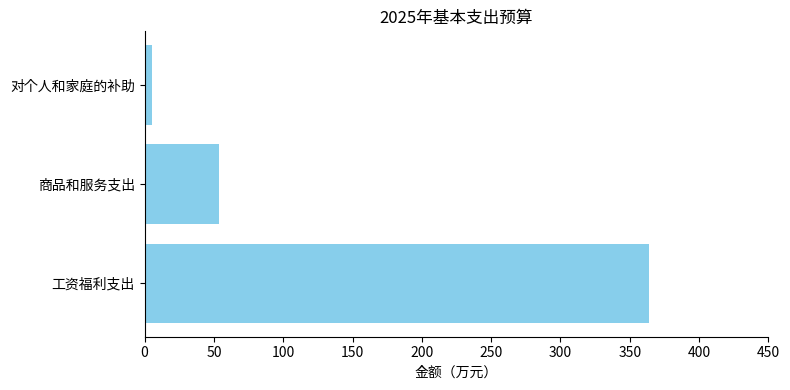

List the labels in order of value, largest first.

工资福利支出, 商品和服务支出, 对个人和家庭的补助